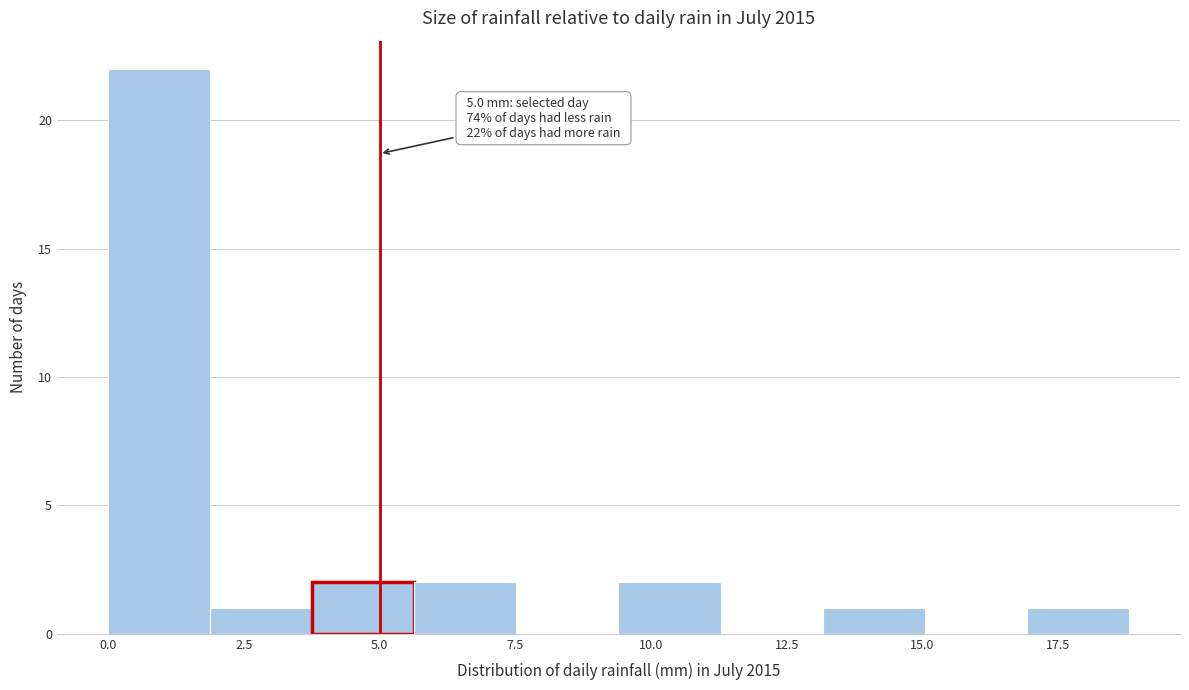

Around what value on the x-axis is the tallest bar? Give the approximate position of its centre, as read against the axis.

1.0